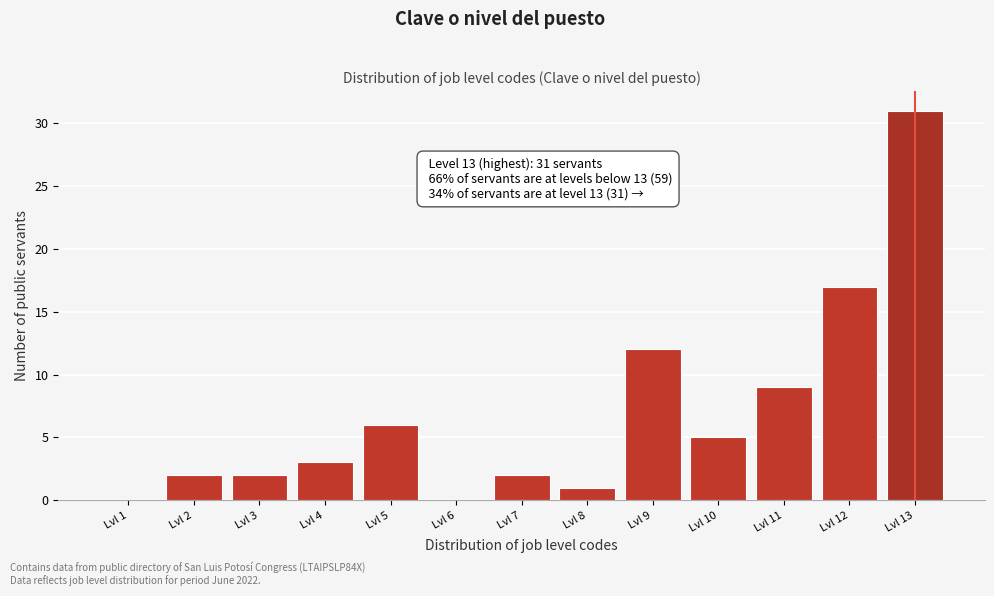

Reading left to right, list all the values displayed in this chart.

Lvl 1=0	Lvl 2=2	Lvl 3=2	Lvl 4=3	Lvl 5=6	Lvl 6=0	Lvl 7=2	Lvl 8=1	Lvl 9=12	Lvl 10=5	Lvl 11=9	Lvl 12=17	Lvl 13=31